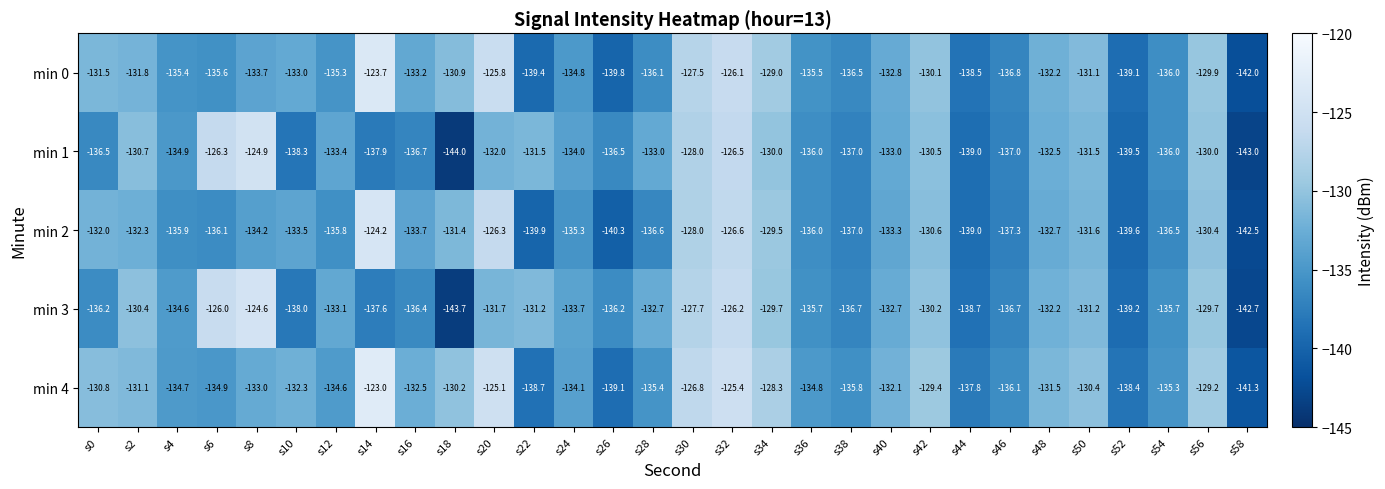

The value of min 3 at s4 is -77.3. True or false?

False